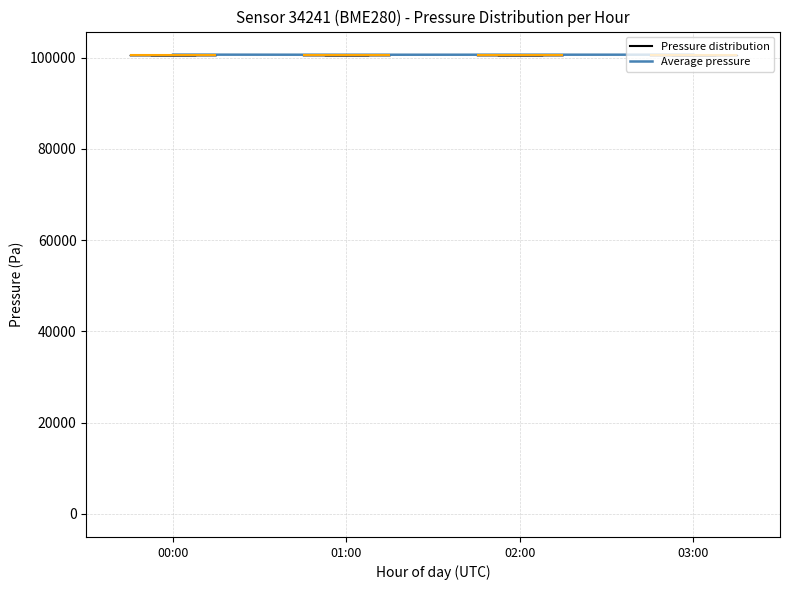

Reading right to left, what are all the values shown in this chart?

100631.0	100627.5	100616.8	100643.2